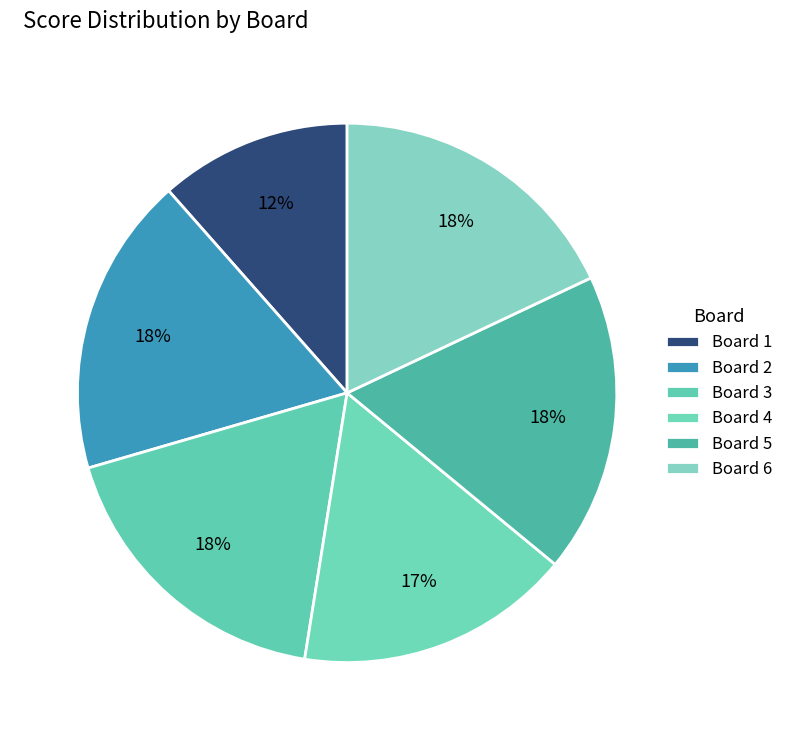

How many slices are in this pie chart?

6